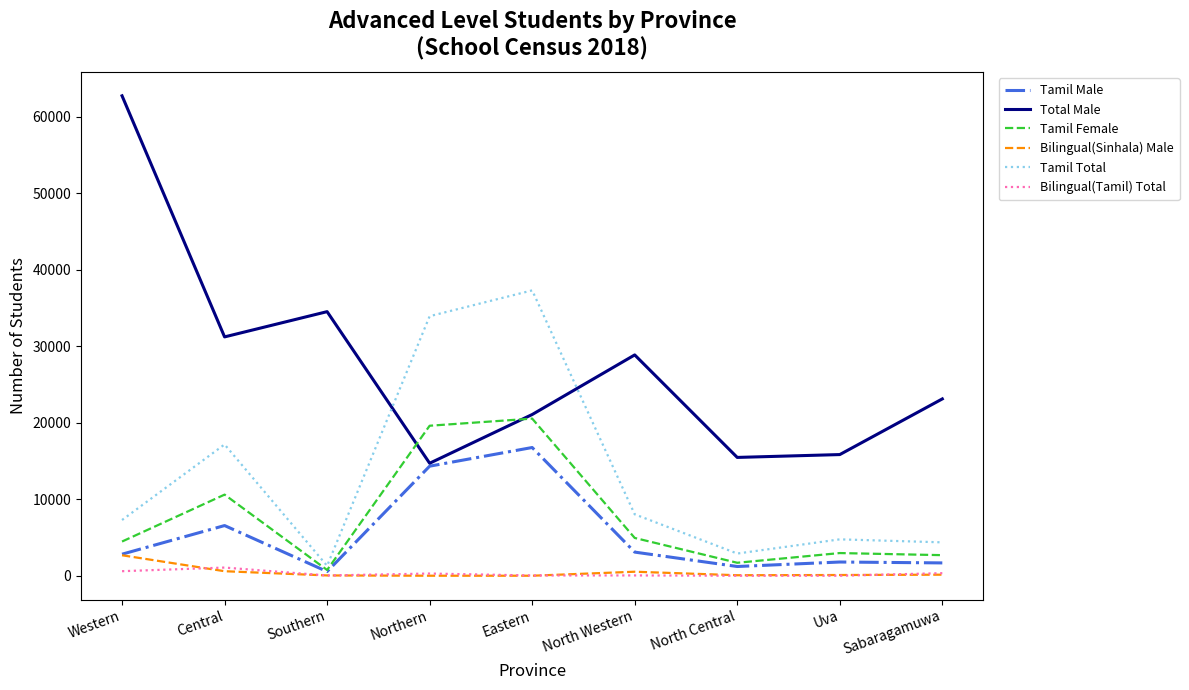

How many lines are shown in the chart?

6